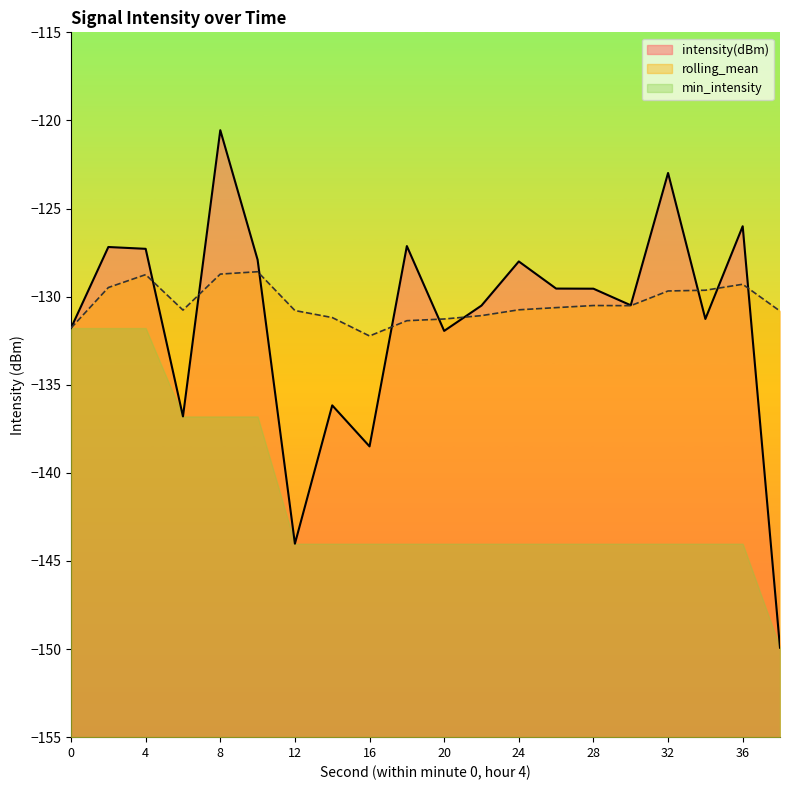

At which category is the sum across all series the highest?

8